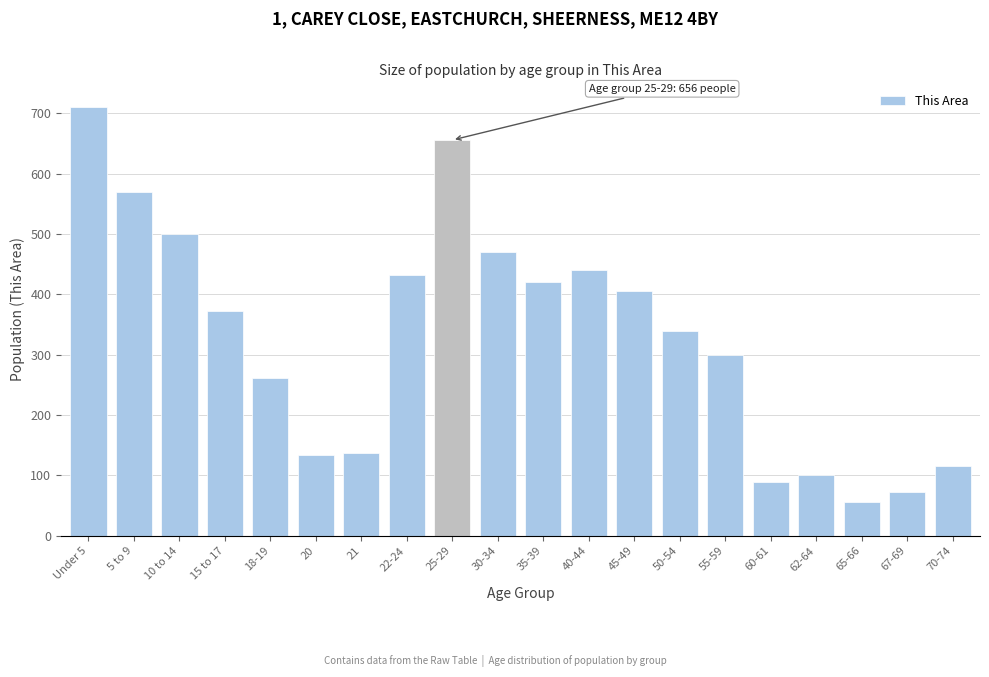

Reading right to left, what are all the values shown in this chart?

70-74=116	67-69=72	65-66=56	62-64=100	60-61=89	55-59=299	50-54=339	45-49=405	40-44=441	35-39=421	30-34=470	25-29=656	22-24=433	21=138	20=134	18-19=261	15 to 17=372	10 to 14=501	5 to 9=570	Under 5=710